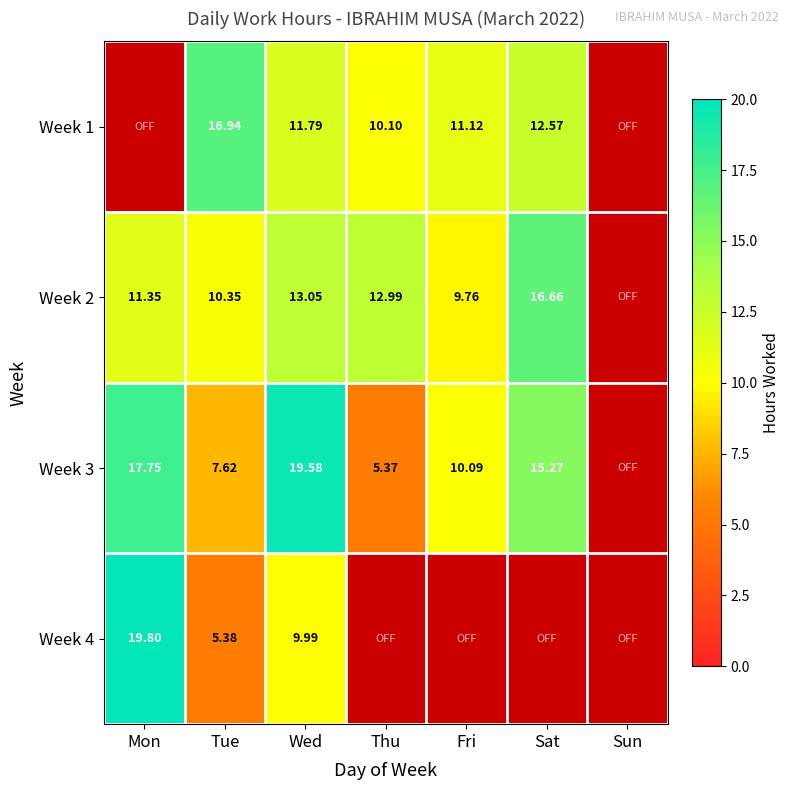

What is the maximum value shown in the chart?

19.8